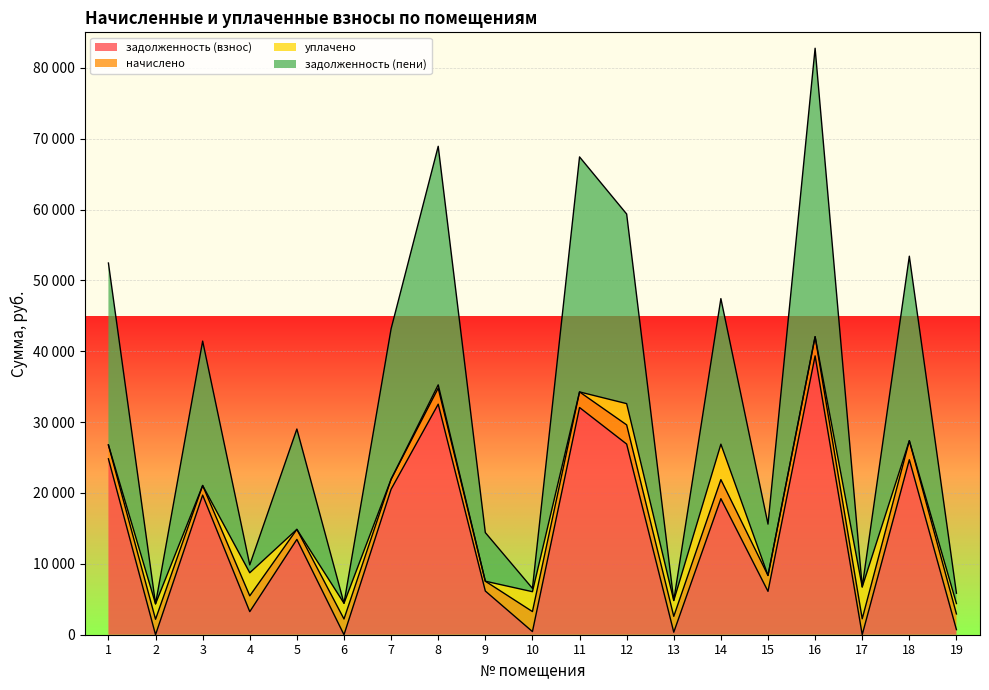

True or false: задолженность (взнос) and задолженность (пени) intersect in this chart.

False